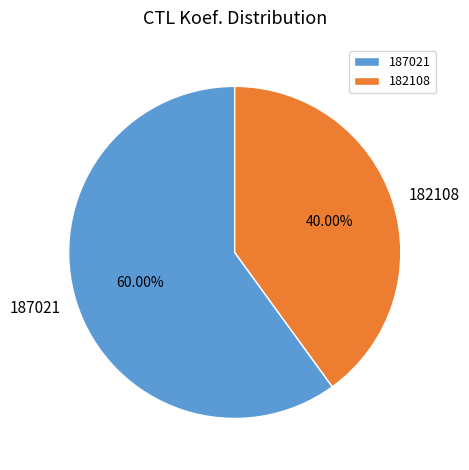

To the nearest percent, what is the combined percentage of 187021 and 182108?

100%